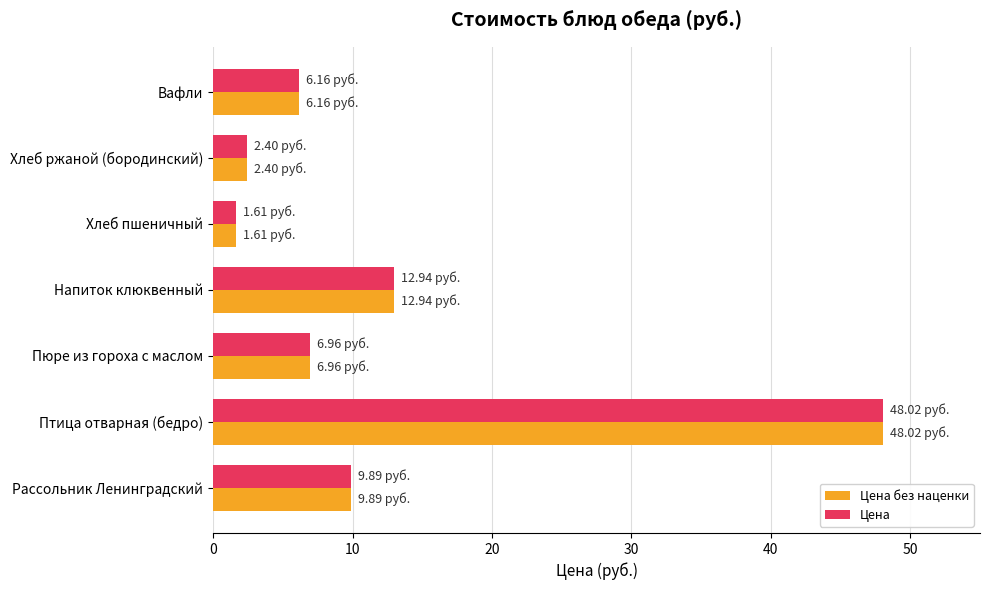

What is the total value across all series at Хлеб ржаной (бородинский)?

4.8